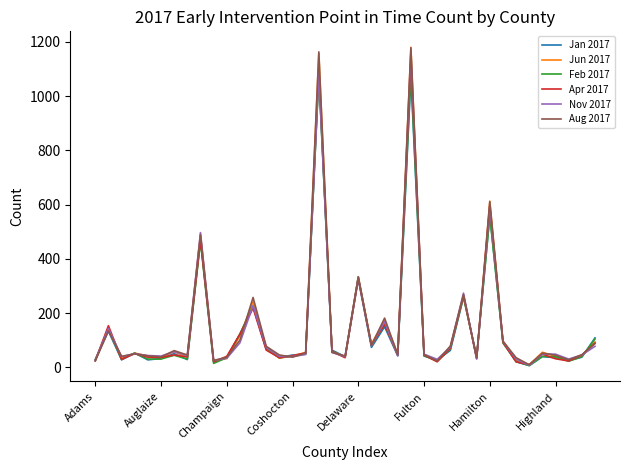

What is the maximum value shown in the chart?

1180